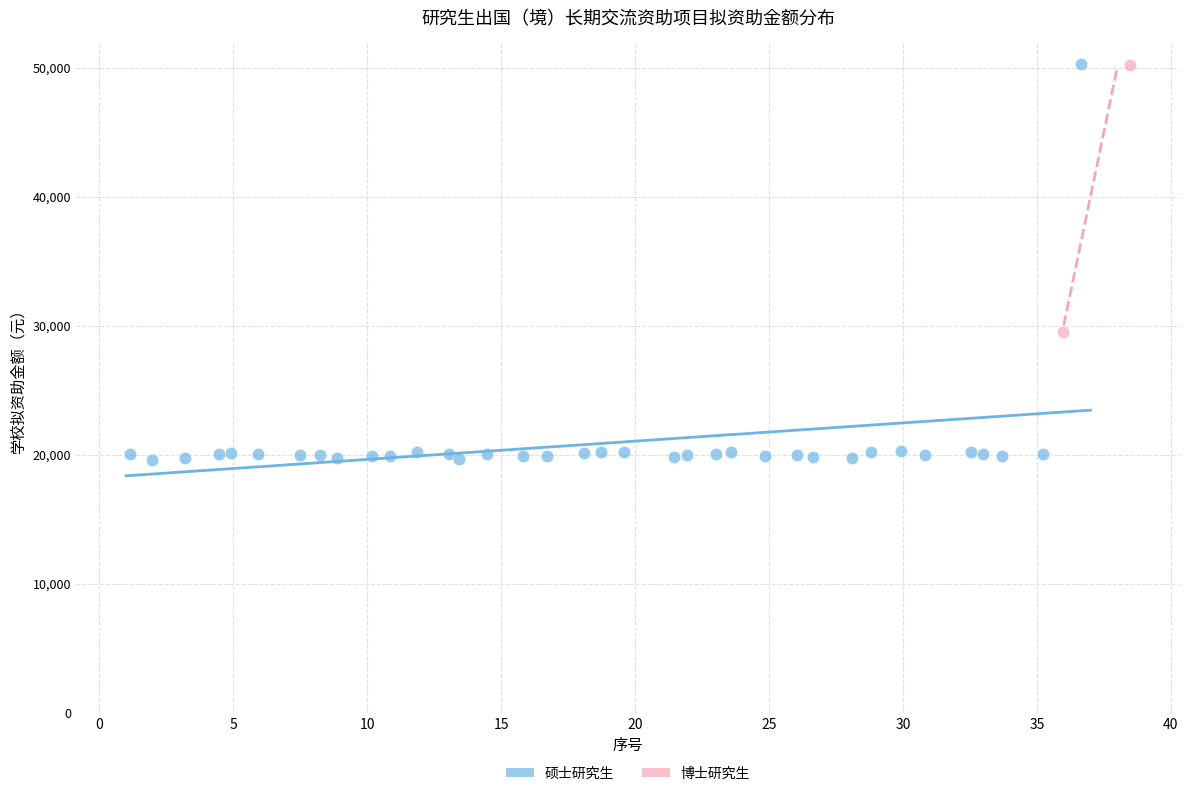

What are all the series names shown in the legend?

硕士研究生, 博士研究生